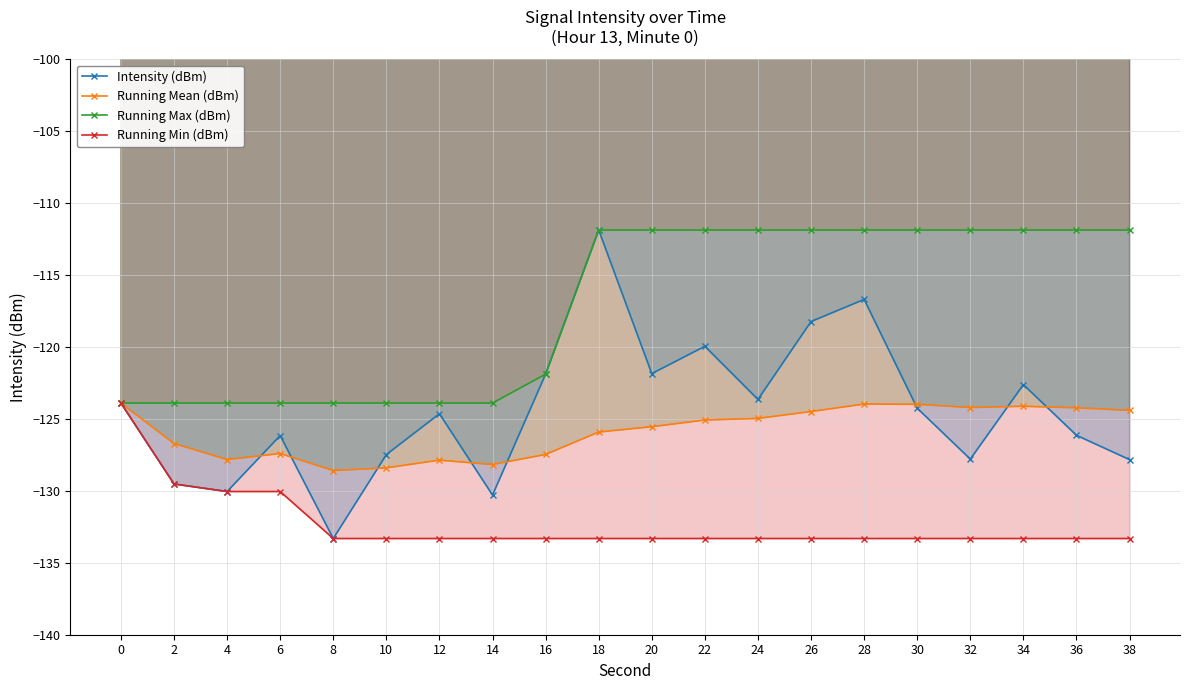

What is the value of the Running Max (dBm) point at the 9th from the left?

-121.9